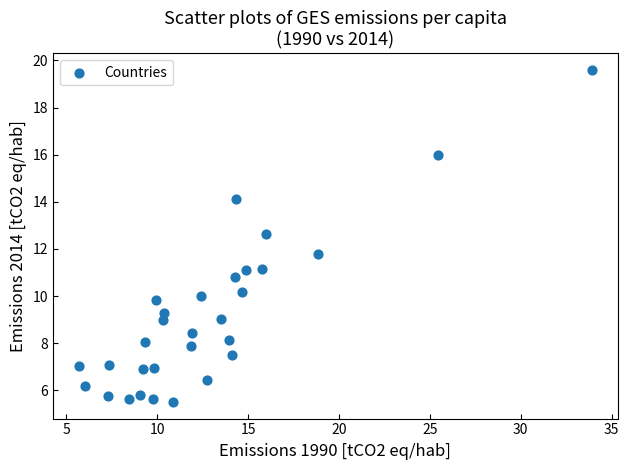

What is the range of X values (max minus min)?

28.3